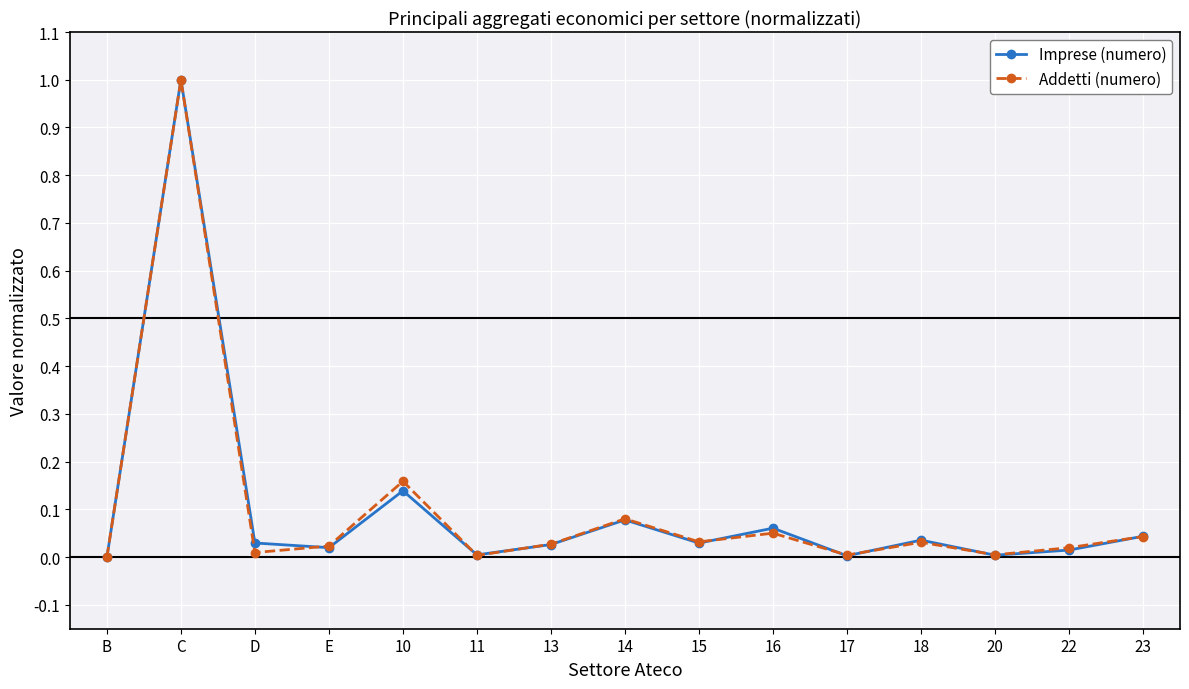

What position from the right is 17?

5